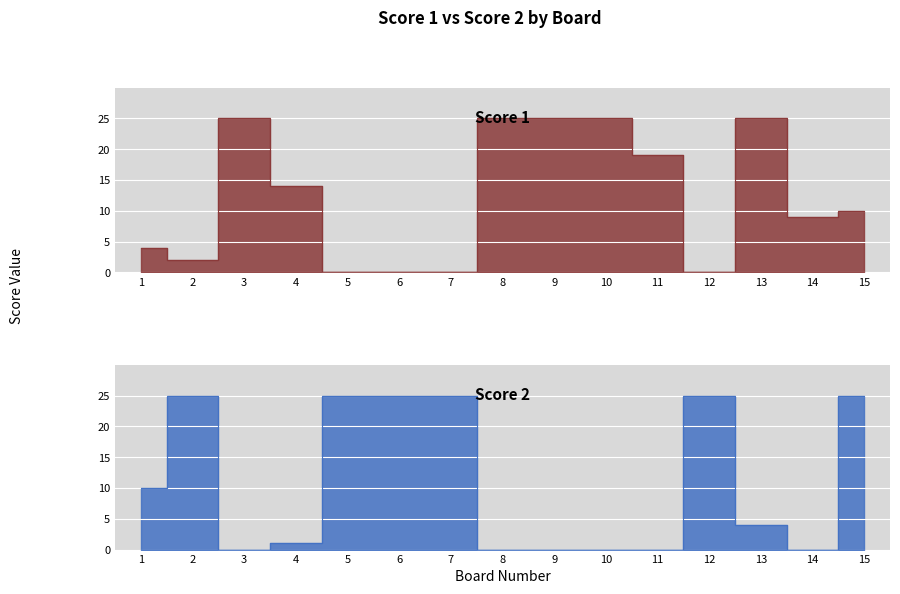

What is the difference between the maximum and second lowest values in the Score 2 series?

25